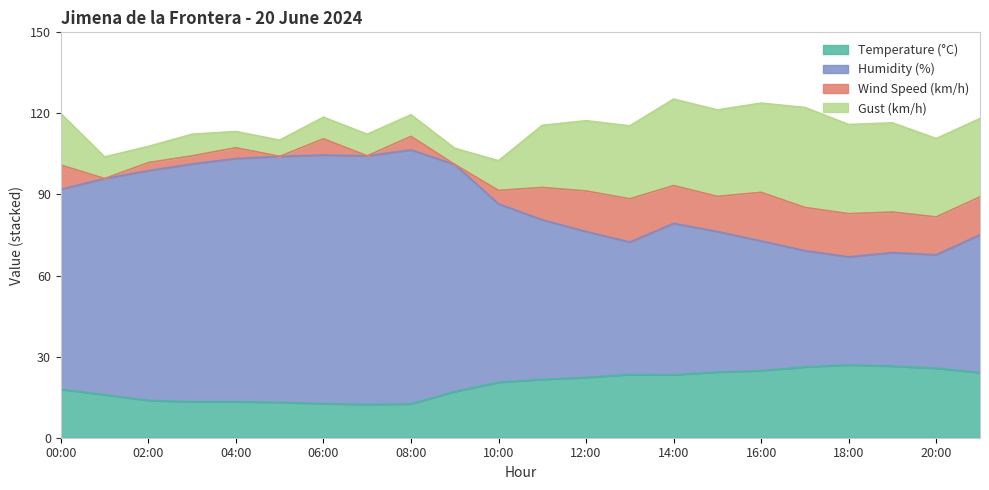

What is the difference between the Temperature (°C) values at 15:00 and 10:00?

3.8